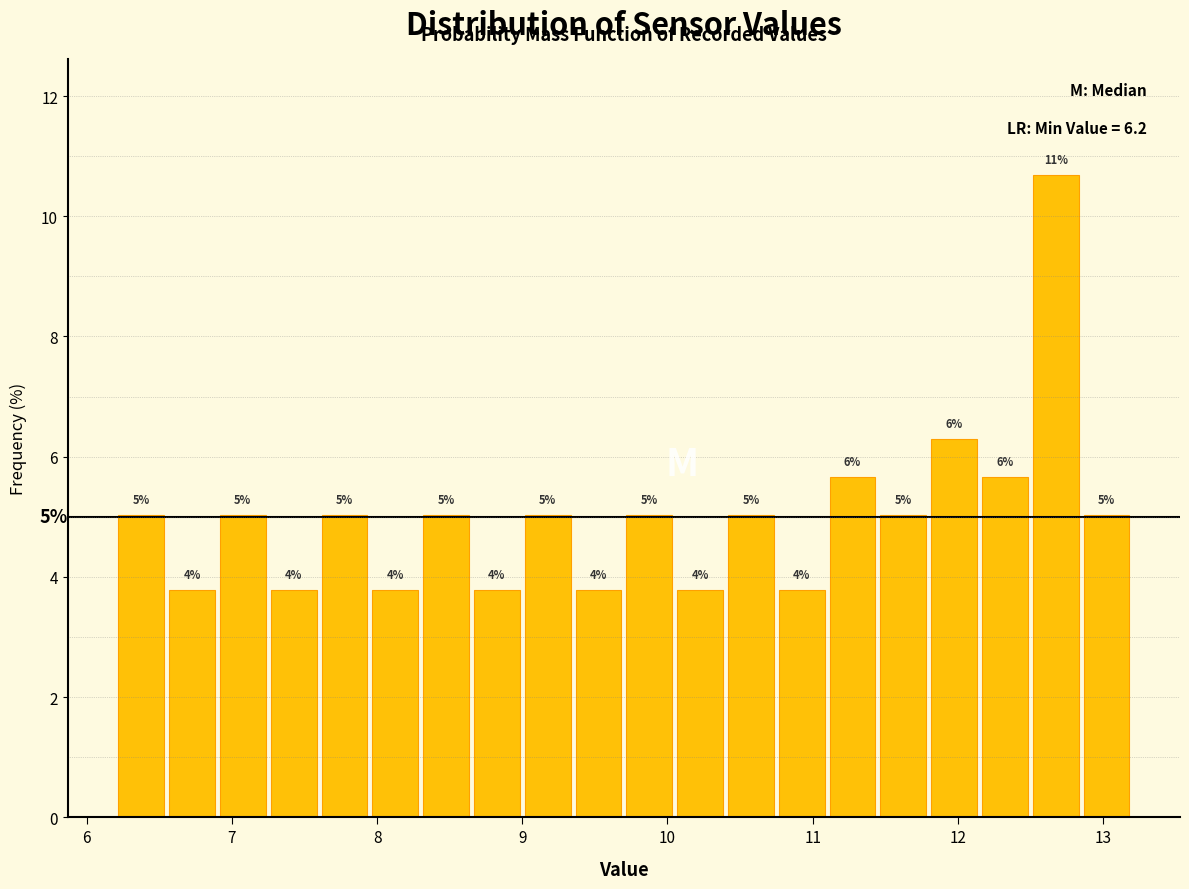

Around what value on the x-axis is the tallest bar? Give the approximate position of its centre, as read against the axis.

12.7